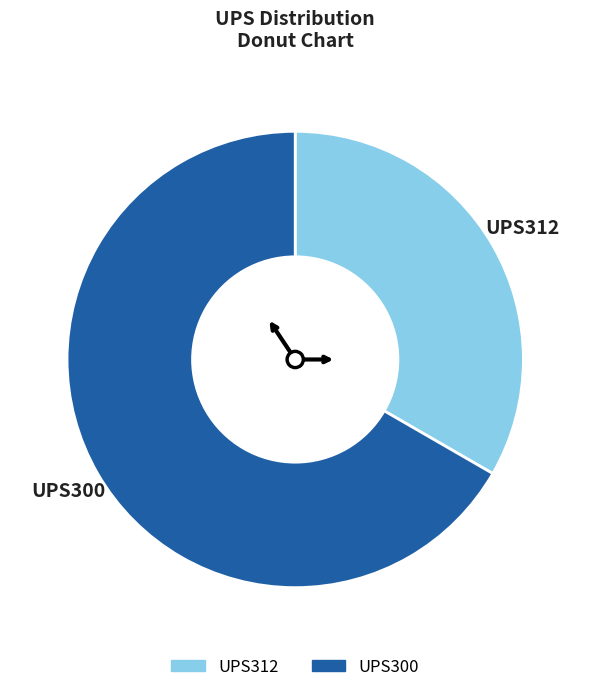

Which has a higher value, UPS312 or UPS300?

UPS300